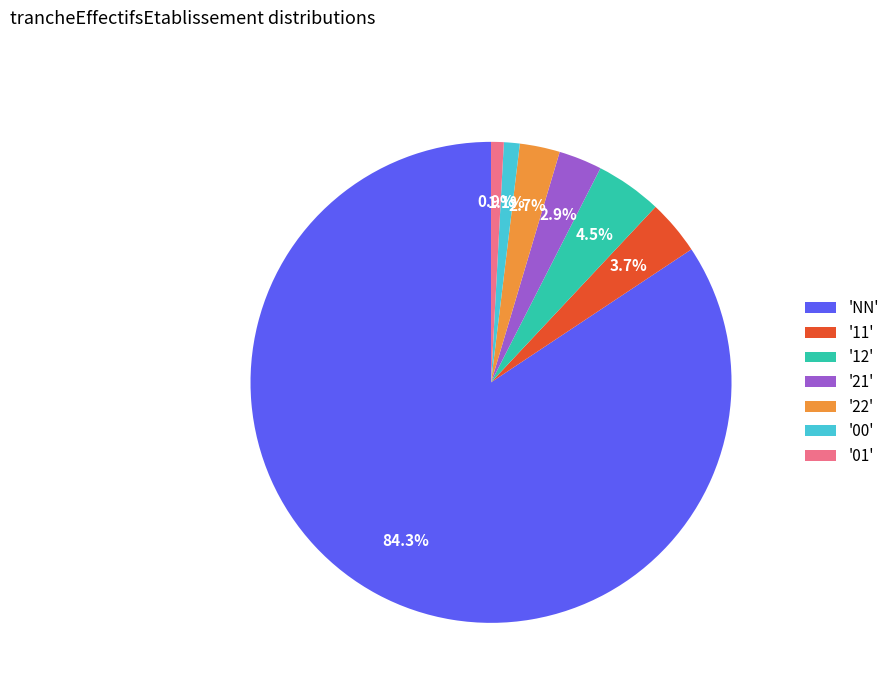

Combined, do '21' and '22' account for over 50%?

No